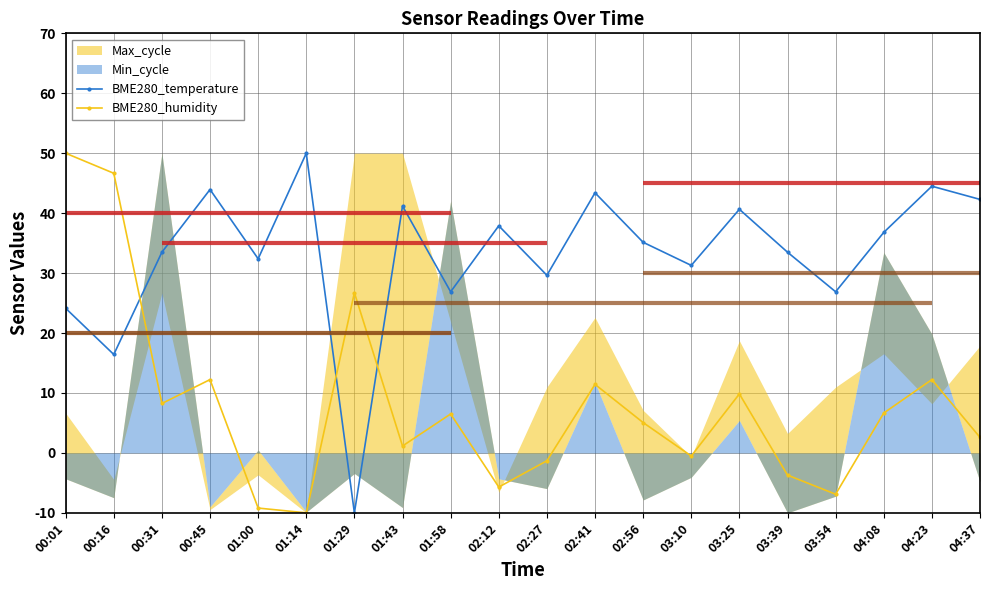

What is the difference between the maximum and second lowest values in the BME280_temperature series?

33.6